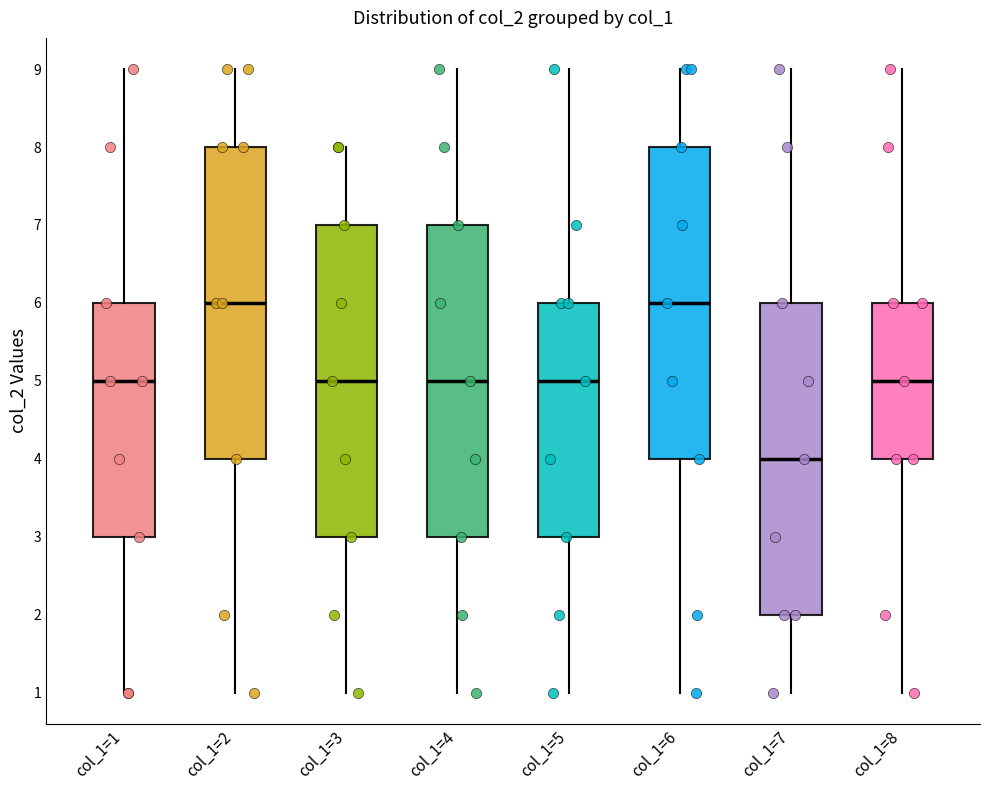

Which box's median line is the lowest?

col_1=7